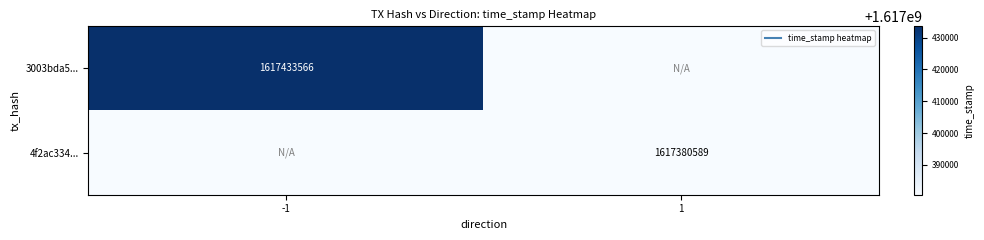

Is it true that 4f2ac334... equals 2158443194 at 1?

False